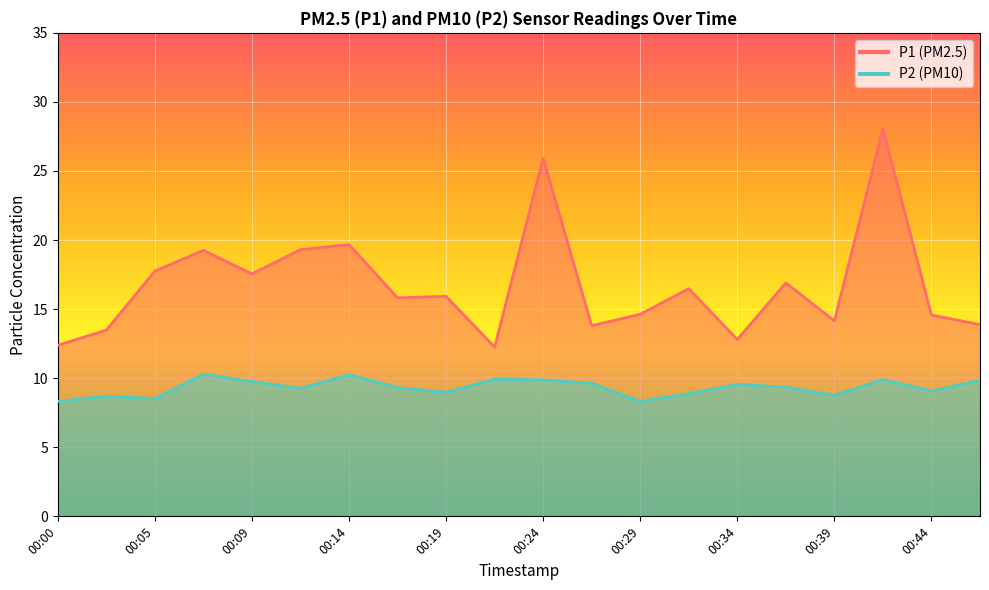

Which category has the highest value in the P1 series?

00:41